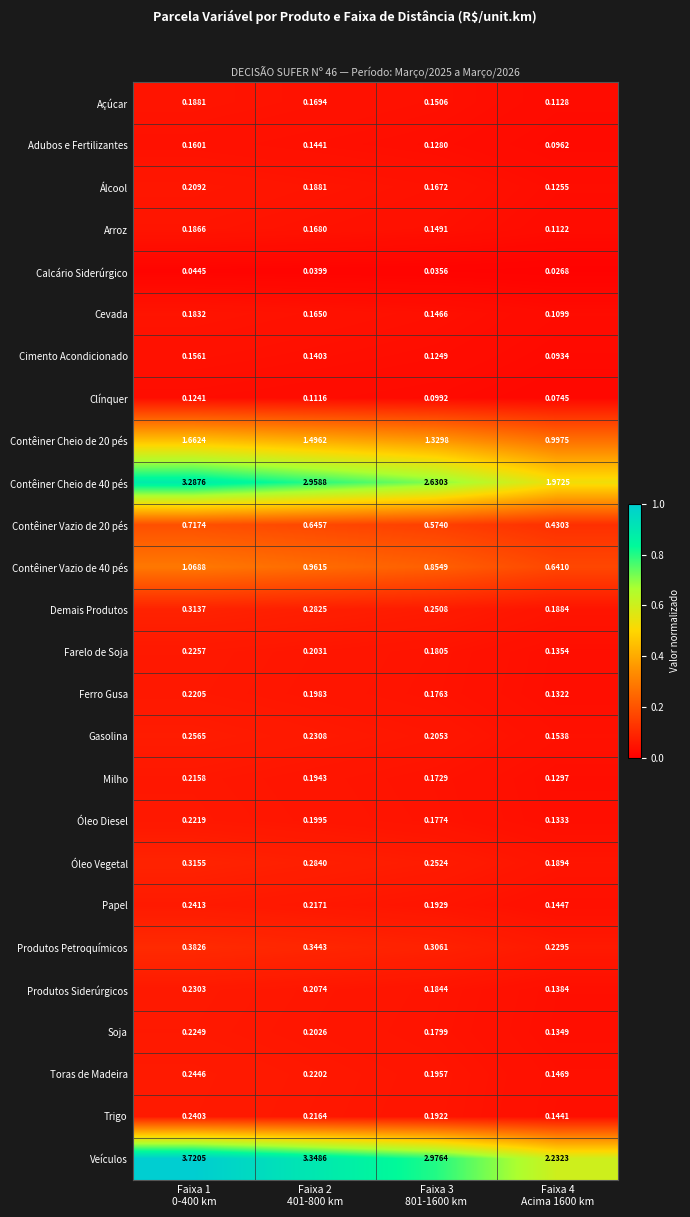

Which series has the widest spread of values?

Veículos